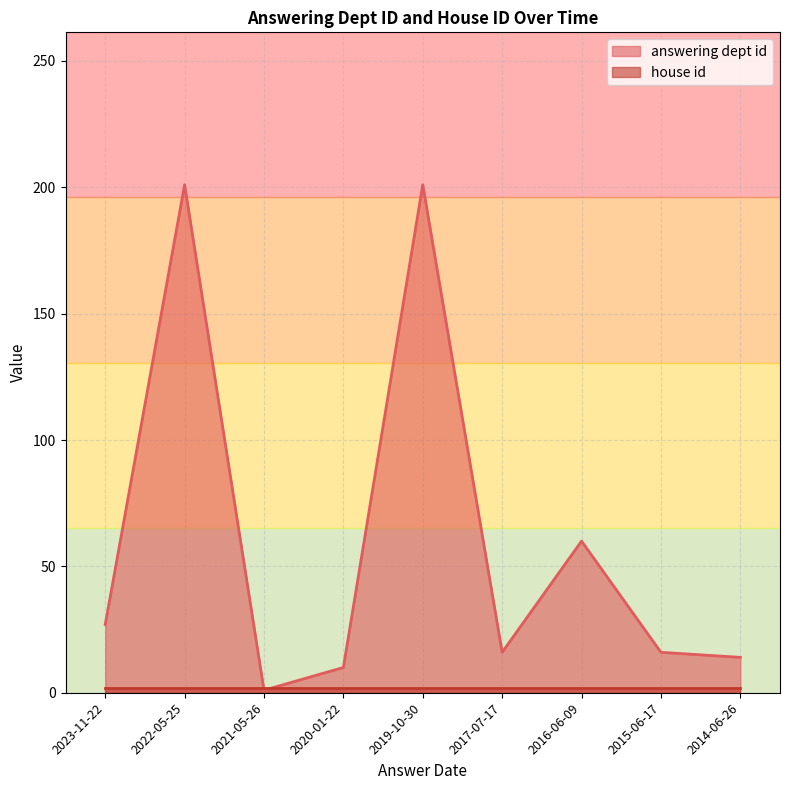

What is the label of the 8th point from the left?

2015-06-17